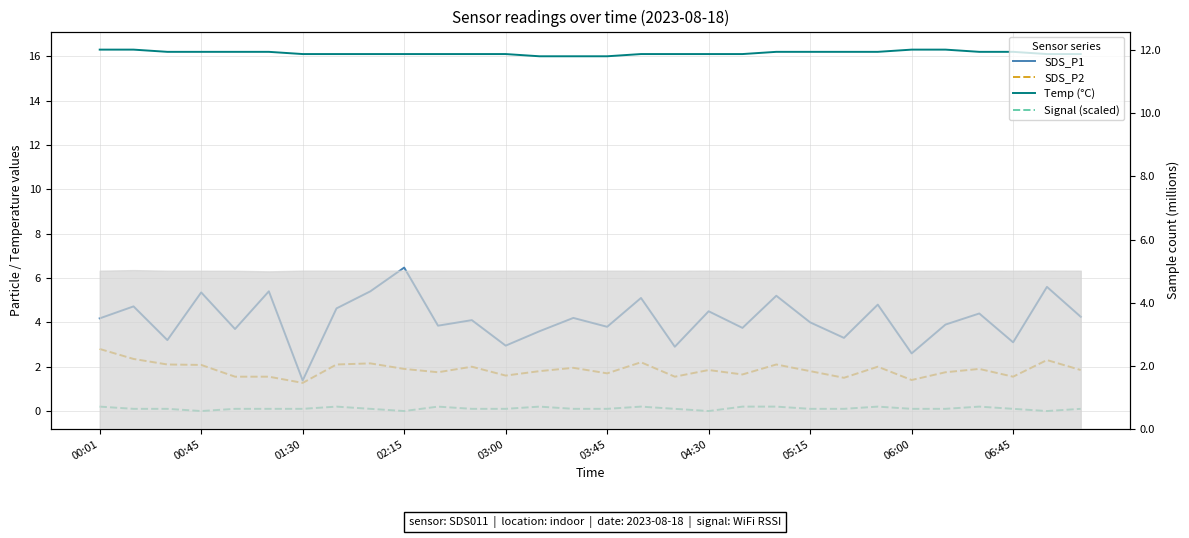

How many lines are shown in the chart?

4